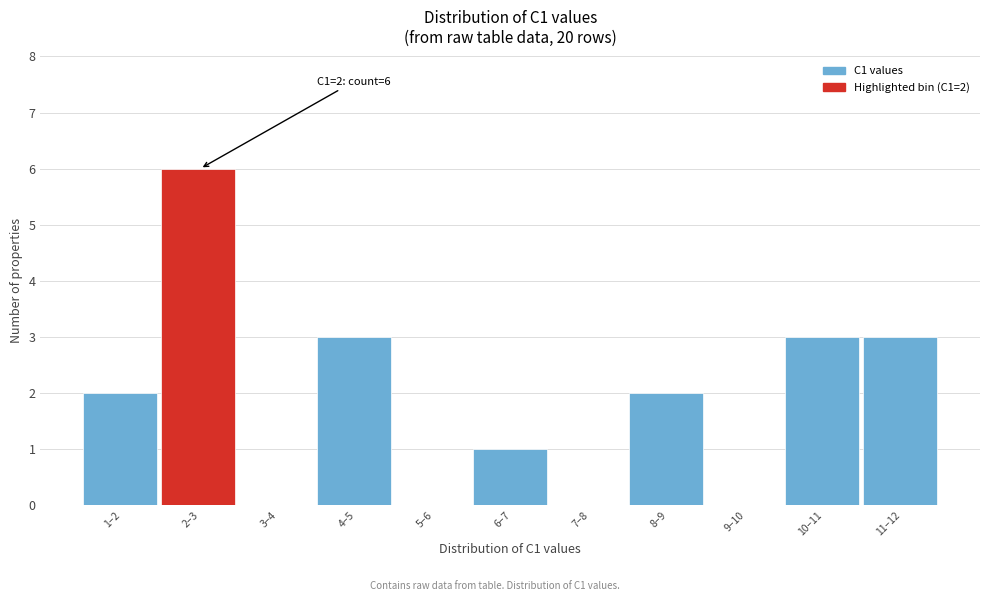

Reading left to right, list all the values displayed in this chart.

1–2=2	2–3=6	3–4=0	4–5=3	5–6=0	6–7=1	7–8=0	8–9=2	9–10=0	10–11=3	11–12=3